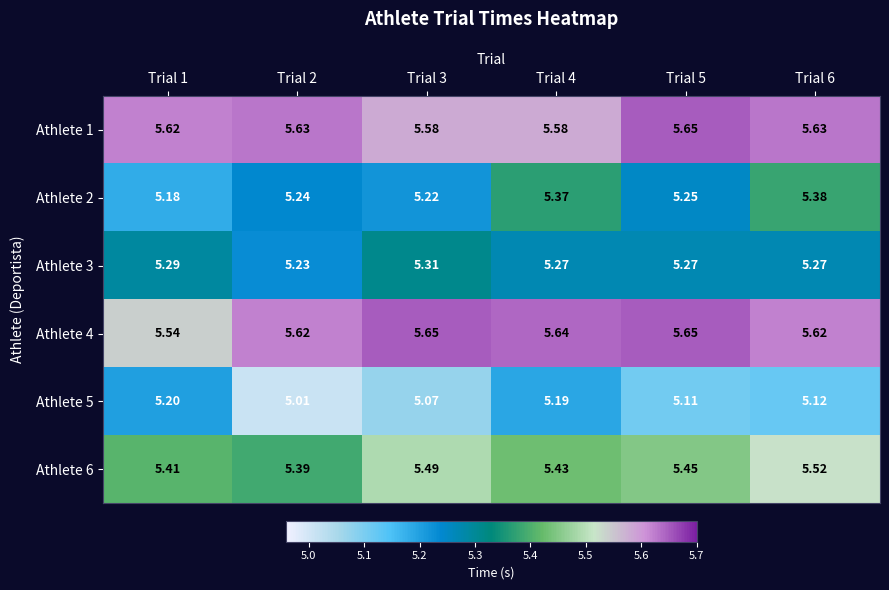

Is the value of Athlete 5 at Trial 1 greater than the value of Athlete 6 at Trial 4?

No